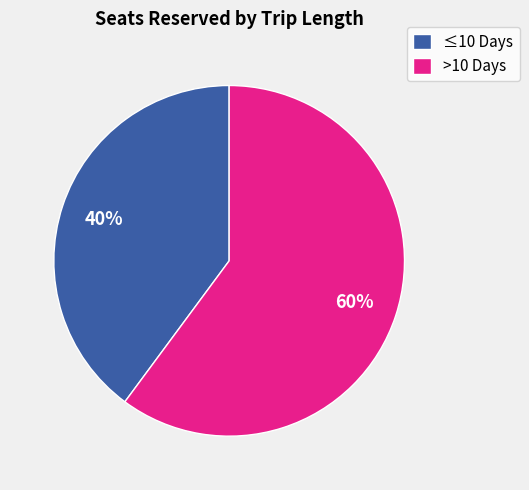

What percentage is the >10 Days slice, to the nearest percent?

60%